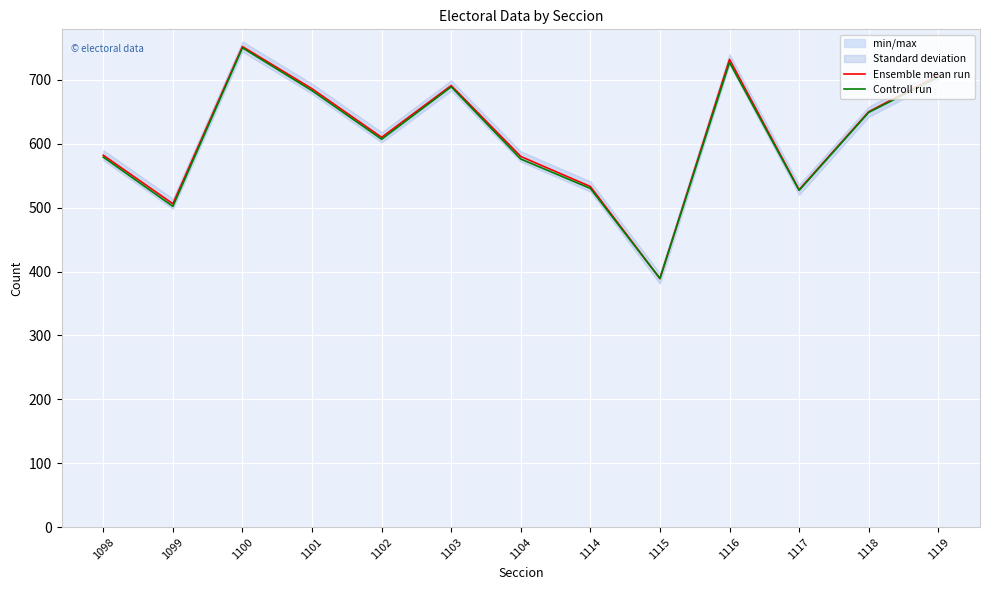

At which label does Ensemble mean run first exceed 610?

1100